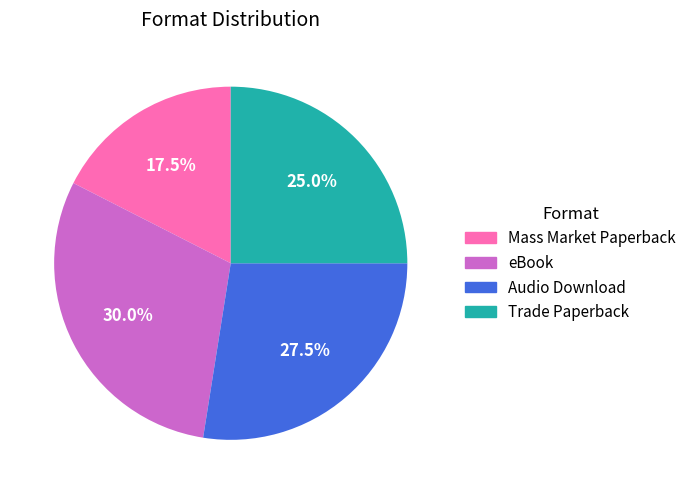

Count the number of slices in the pie.

4